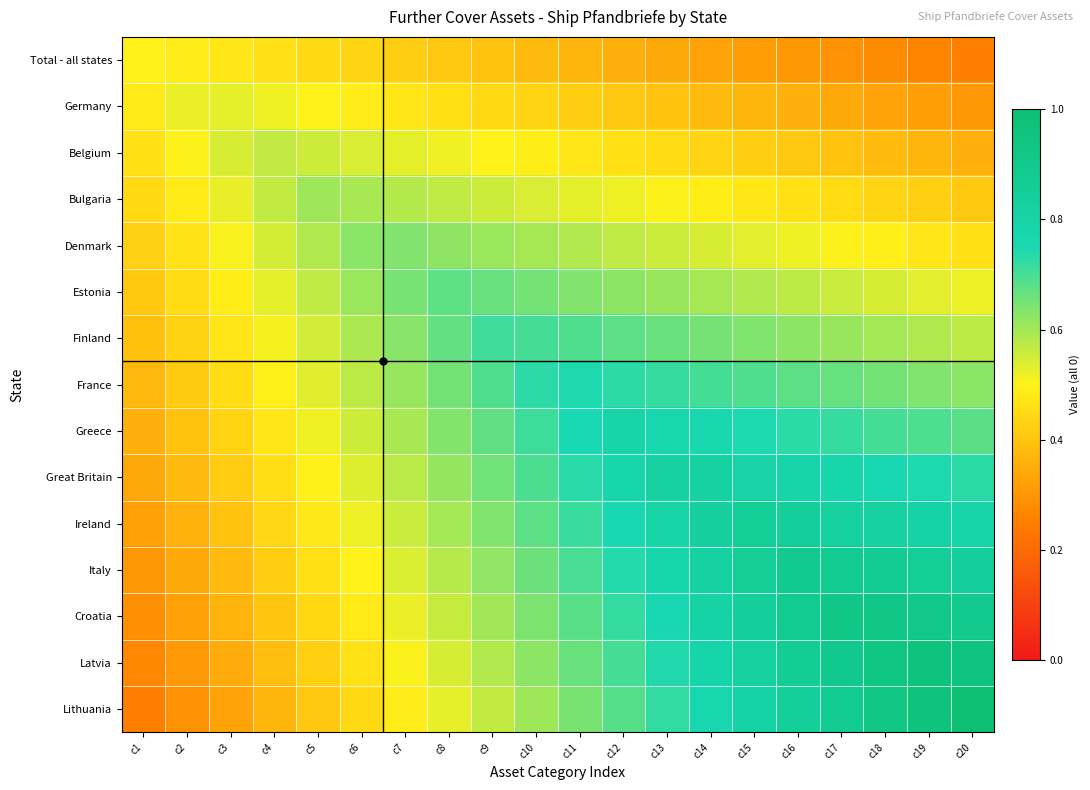

At c12, list the series in order from largest to smallest.

Greece, Great Britain, Ireland, Italy, France, Croatia, Latvia, Lithuania, Finland, Estonia, Denmark, Bulgaria, Belgium, Germany, Total - all states